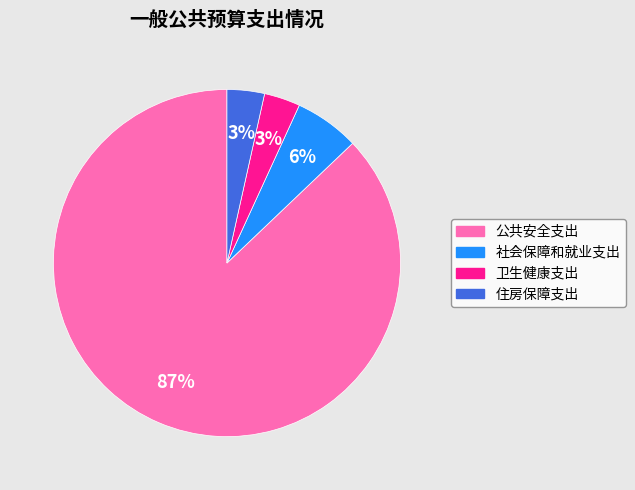

What percentage is the 卫生健康支出 slice, to the nearest percent?

3%